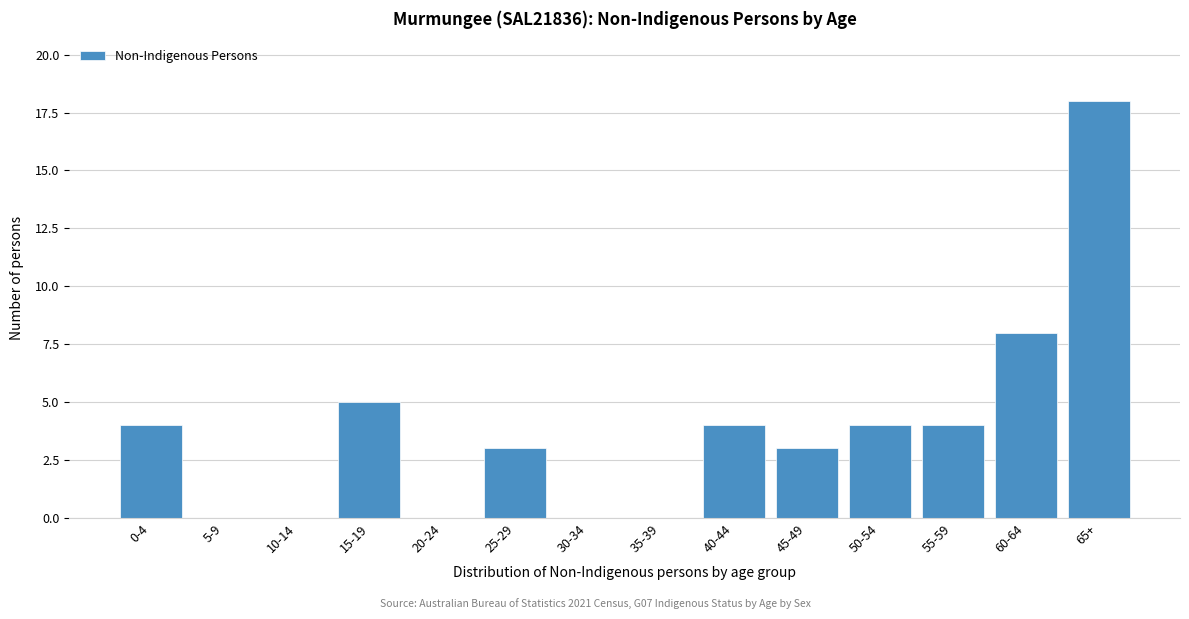

Reading left to right, extract all data points from this chart.

0-4=4	5-9=0	10-14=0	15-19=5	20-24=0	25-29=3	30-34=0	35-39=0	40-44=4	45-49=3	50-54=4	55-59=4	60-64=8	65+=18